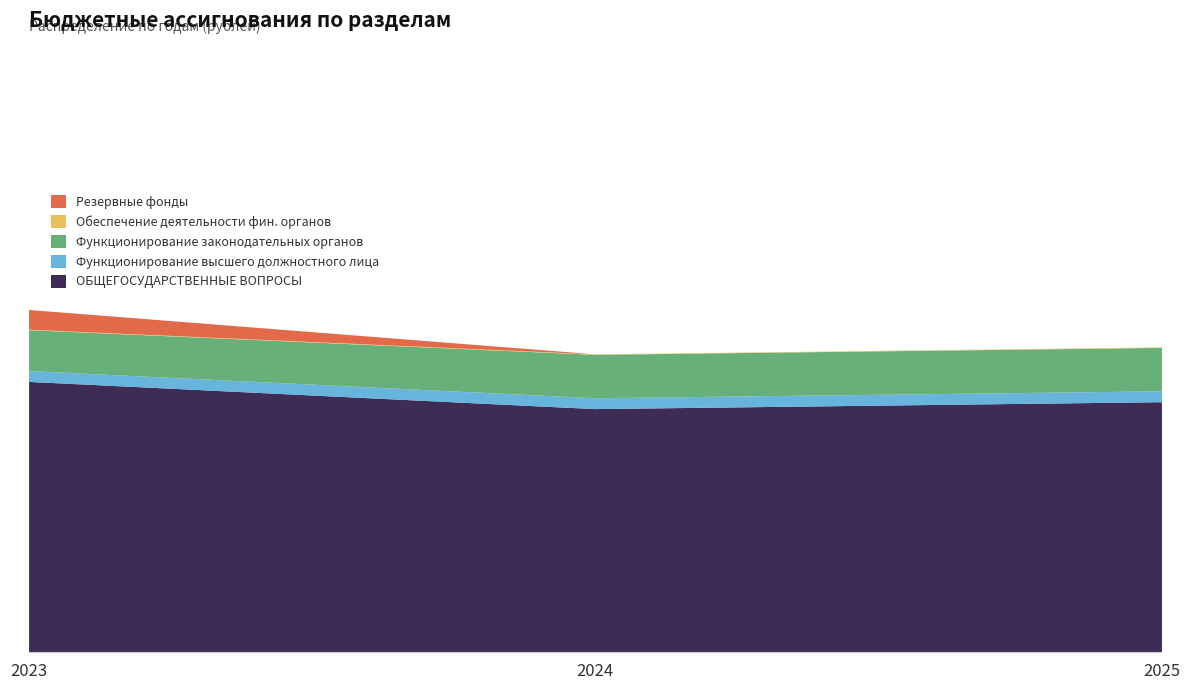

What is the difference between the maximum and minimum values in the Резервные фонды series?

1317141.7